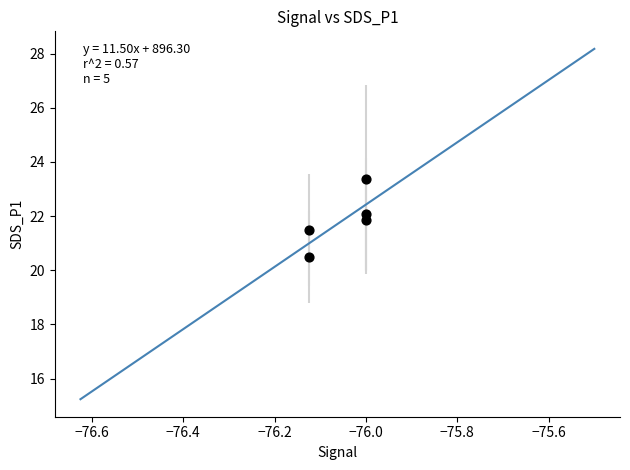

What is the average X value?

-76.0